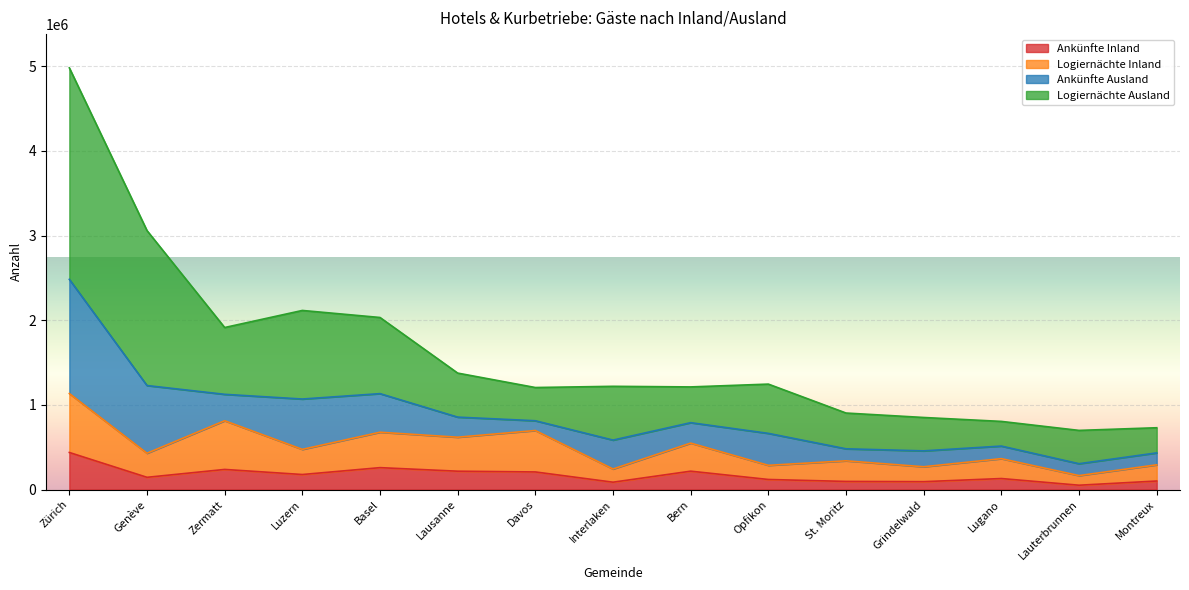

True or false: Ankünfte Inland and Logiernächte Inland cross at least once.

False